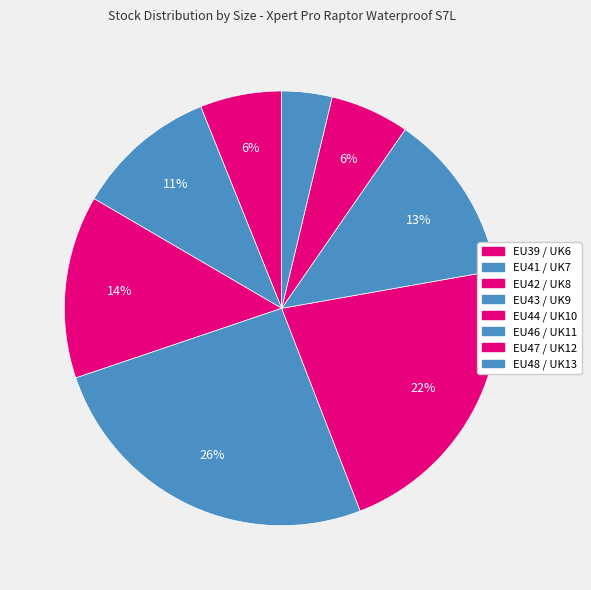

Combined, what portion of the pie is EU43 / UK9 and EU42 / UK8?

39.3%